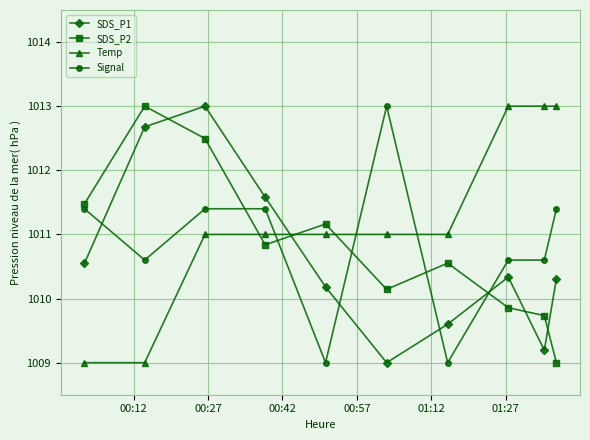

At how many categories does at least one series exceed 1010?

10